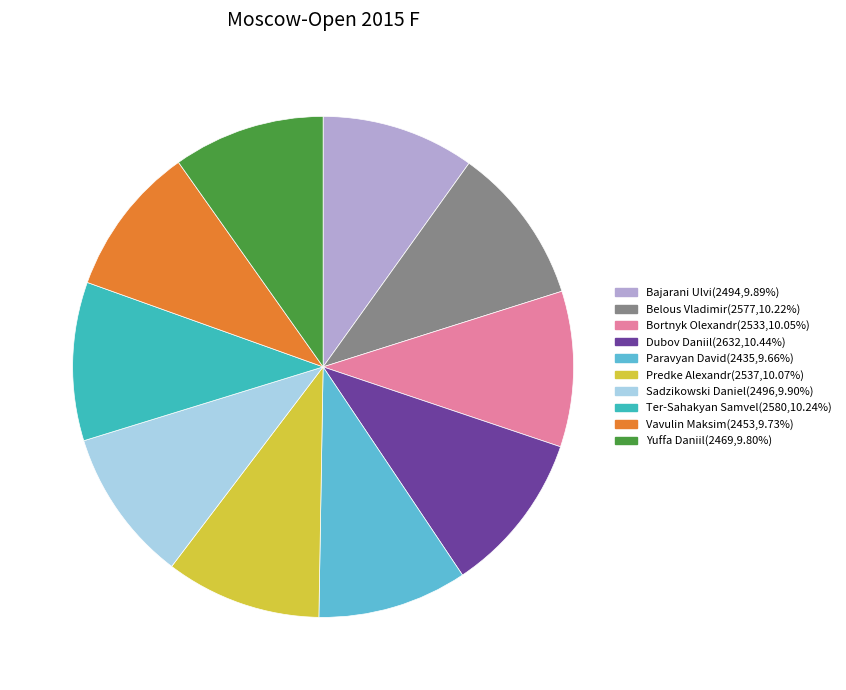

Does any single category account for the majority?

No